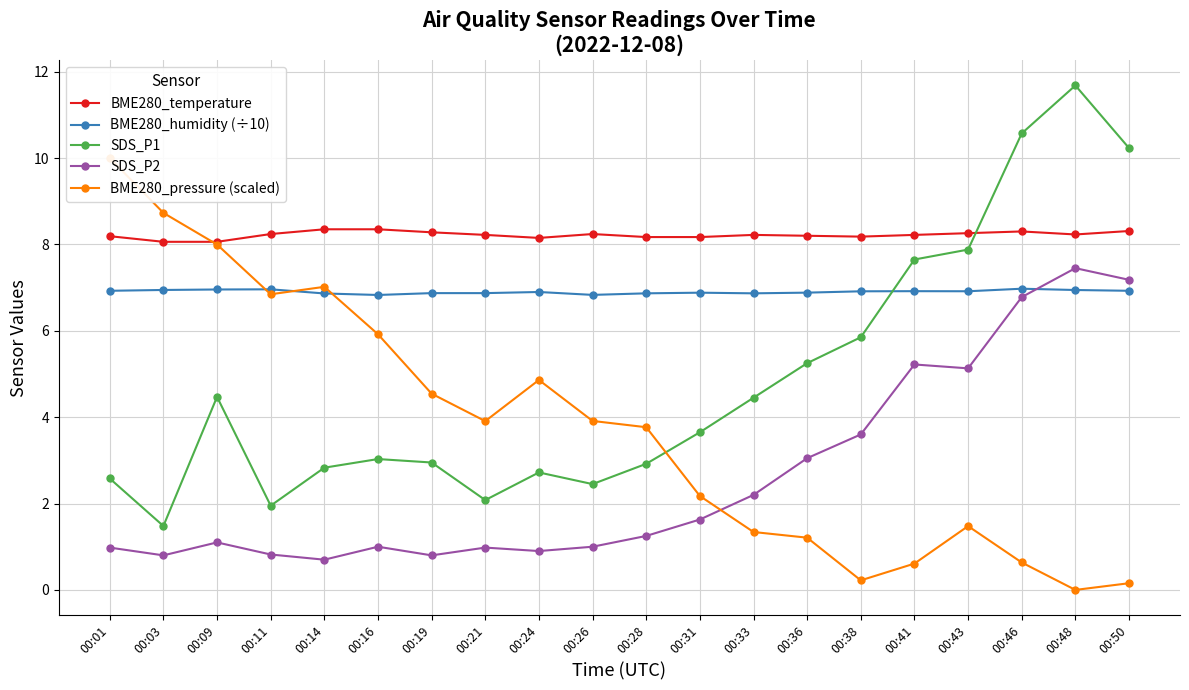

Which series changed the most between 00:14 and 00:41?

BME280_pressure (scaled)